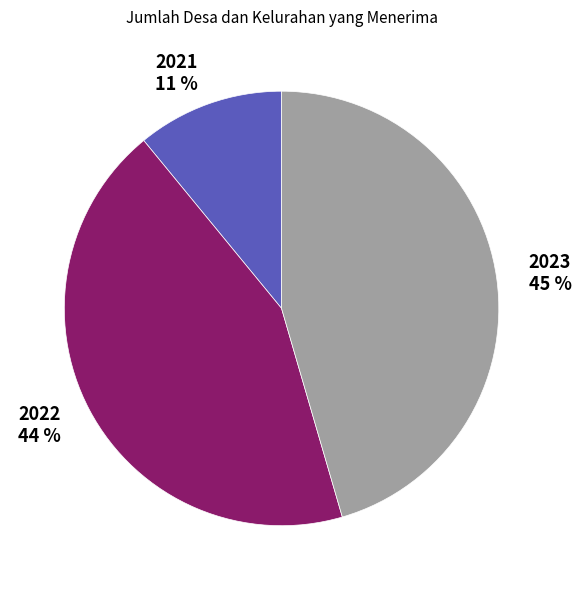

Does any single category account for the majority?

No